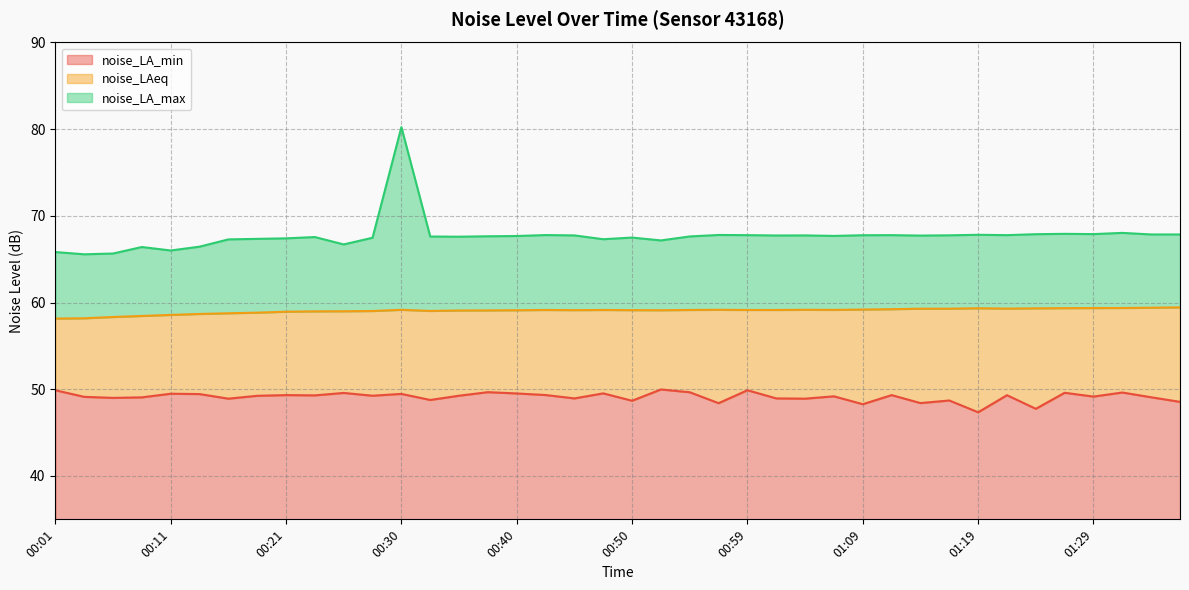

The value of noise_LA_max at 00:35 is 22.2. True or false?

False